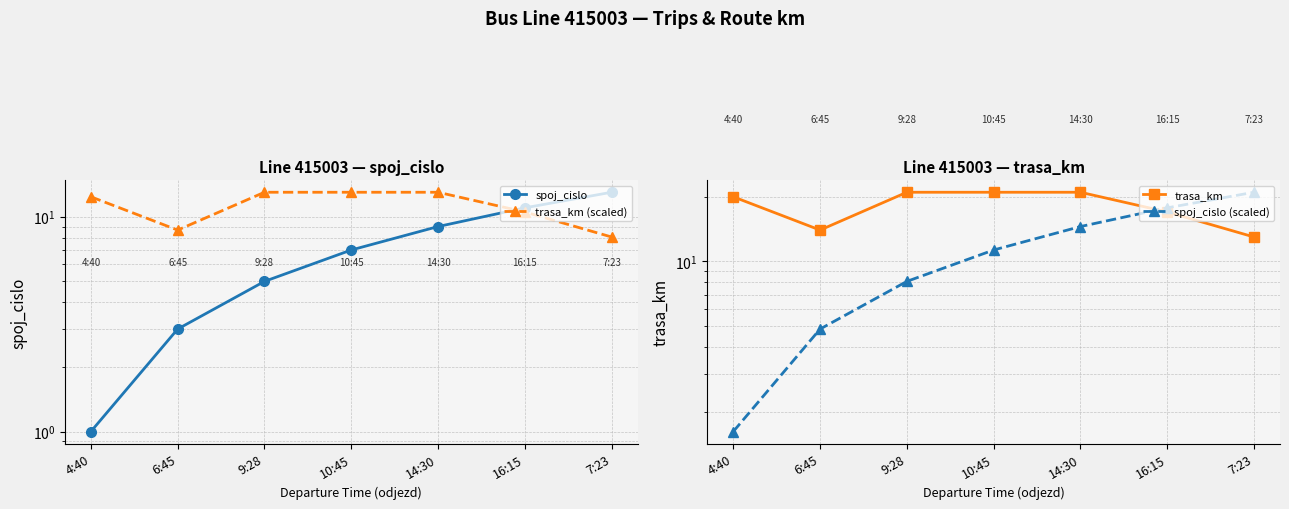

Reading left to right, list all the values displayed in this chart.

spoj_cislo: 4:40=1.0	6:45=3.0	9:28=5.0	10:45=7.0	14:30=9.0	16:15=11.0	7:23=13.0
trasa_km (scaled): 4:40=12.4	6:45=8.7	9:28=13.0	10:45=13.0	14:30=13.0	16:15=10.5	7:23=8.0
trasa_km: 4:40=20.0	6:45=14.0	9:28=21.0	10:45=21.0	14:30=21.0	16:15=17.0	7:23=13.0
spoj_cislo (scaled): 4:40=1.6	6:45=4.8	9:28=8.1	10:45=11.3	14:30=14.5	16:15=17.8	7:23=21.0